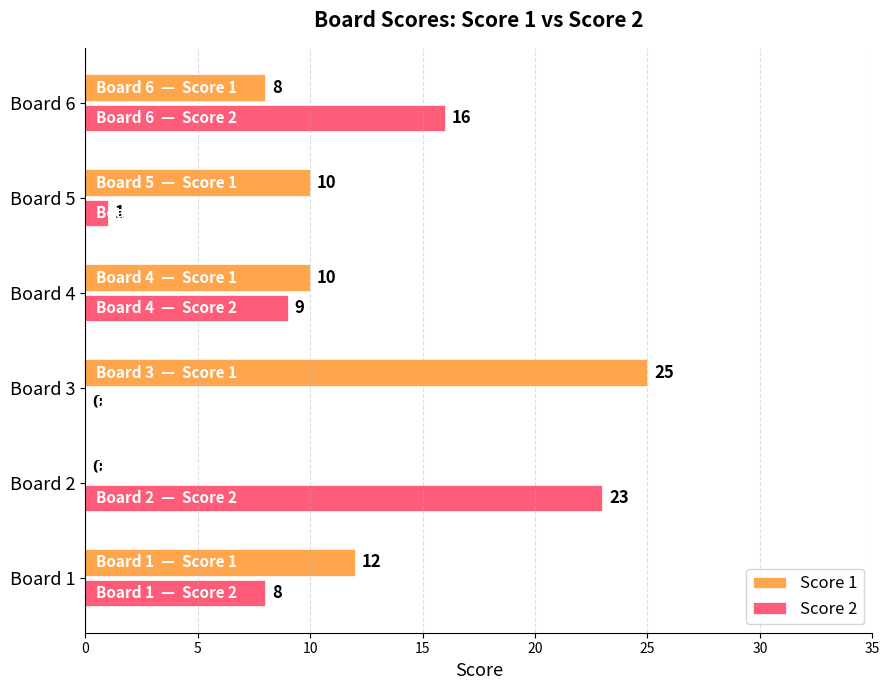

Count the number of data series in this chart.

2